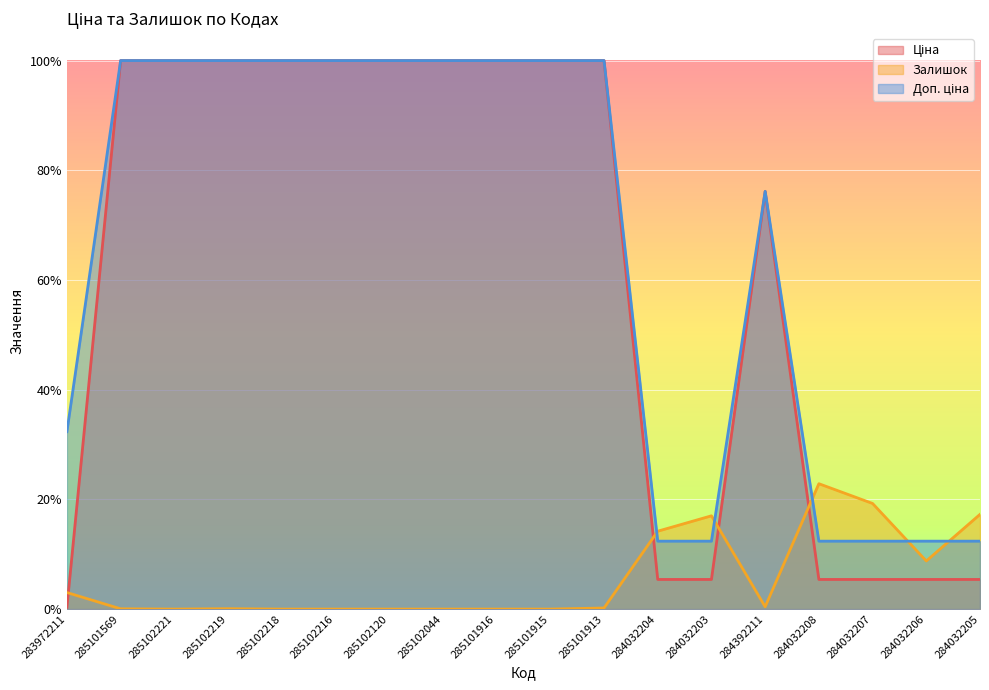

True or false: Ціна and Доп. ціна intersect in this chart.

False